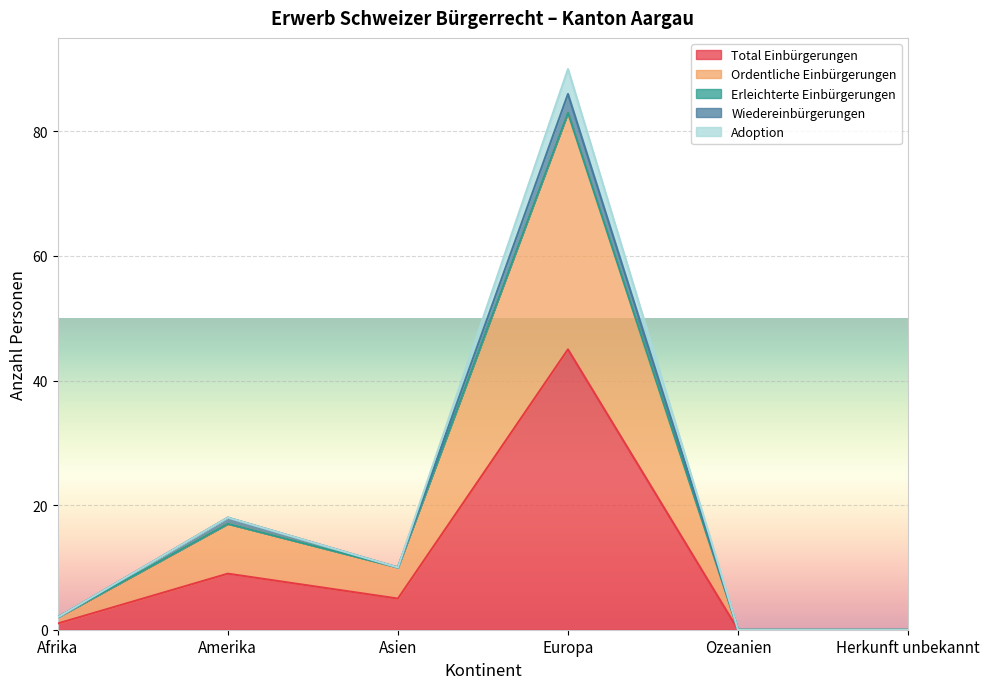

Is it true that Total Einbürgerungen equals -19 at Ozeanien?

False